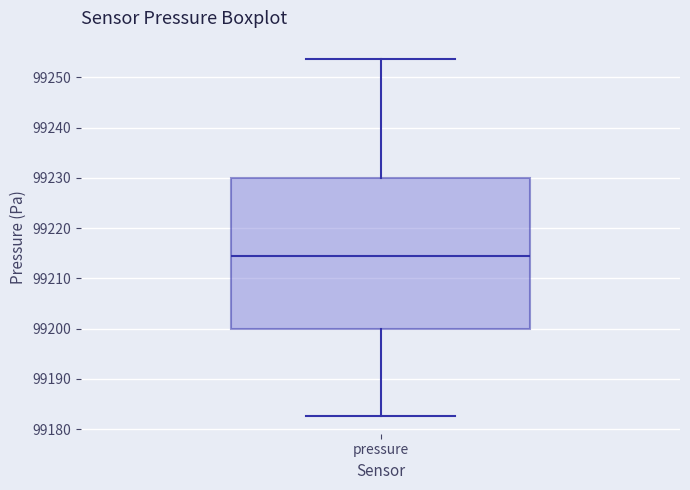

Where does the lower whisker of the box for pressure end on the y-axis? The values are not printed on the chart, so give them approximately, as read against the axis.

99183